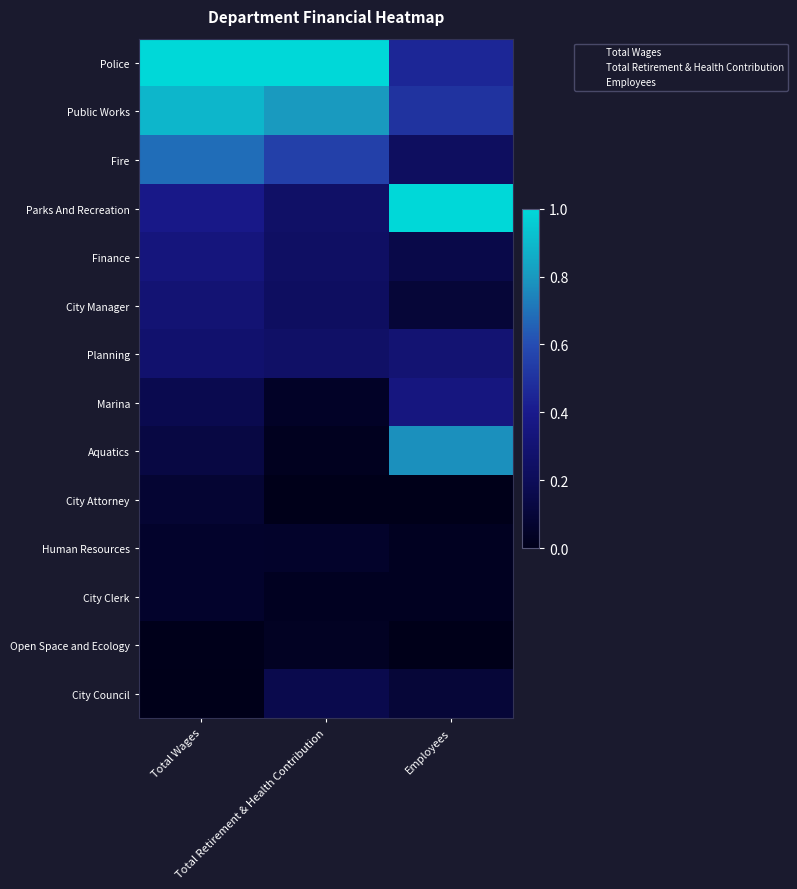

List the series in order of their peak value, lowest first.

Open Space and Ecology, City Clerk, Human Resources, City Attorney, City Council, Planning, City Manager, Finance, Marina, Fire, Aquatics, Public Works, Police, Parks And Recreation